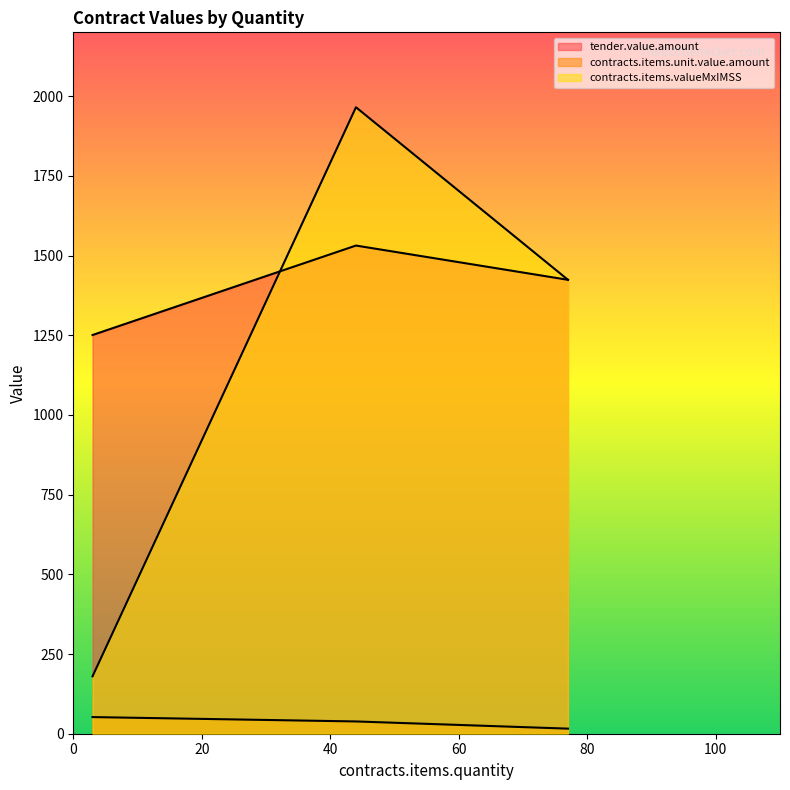

Is it true that contracts.items.unit.value.amount equals 38.5 at 44?

True